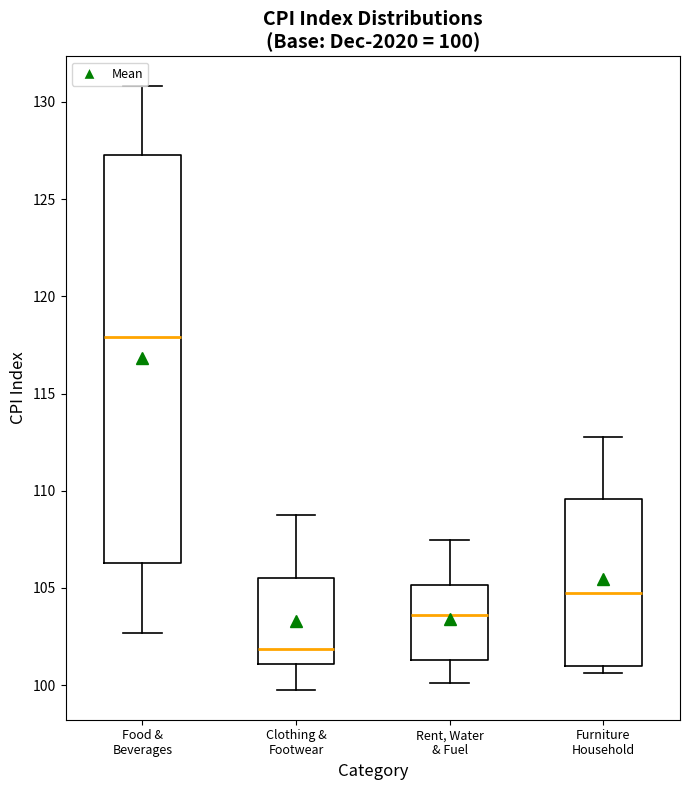

Comparing the boxes themselves (not the whiskers), which one is the tallest?

Food & Beverages